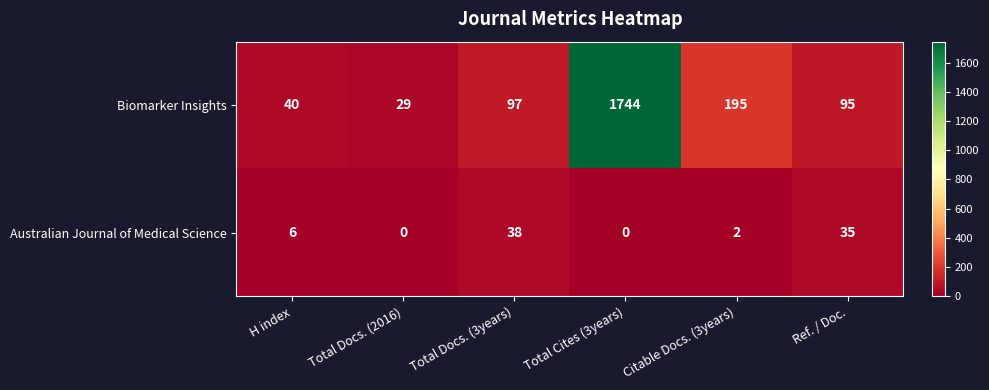

What is the difference between the Biomarker Insights values at Total Docs. (2016) and Total Docs. (3years)?

68